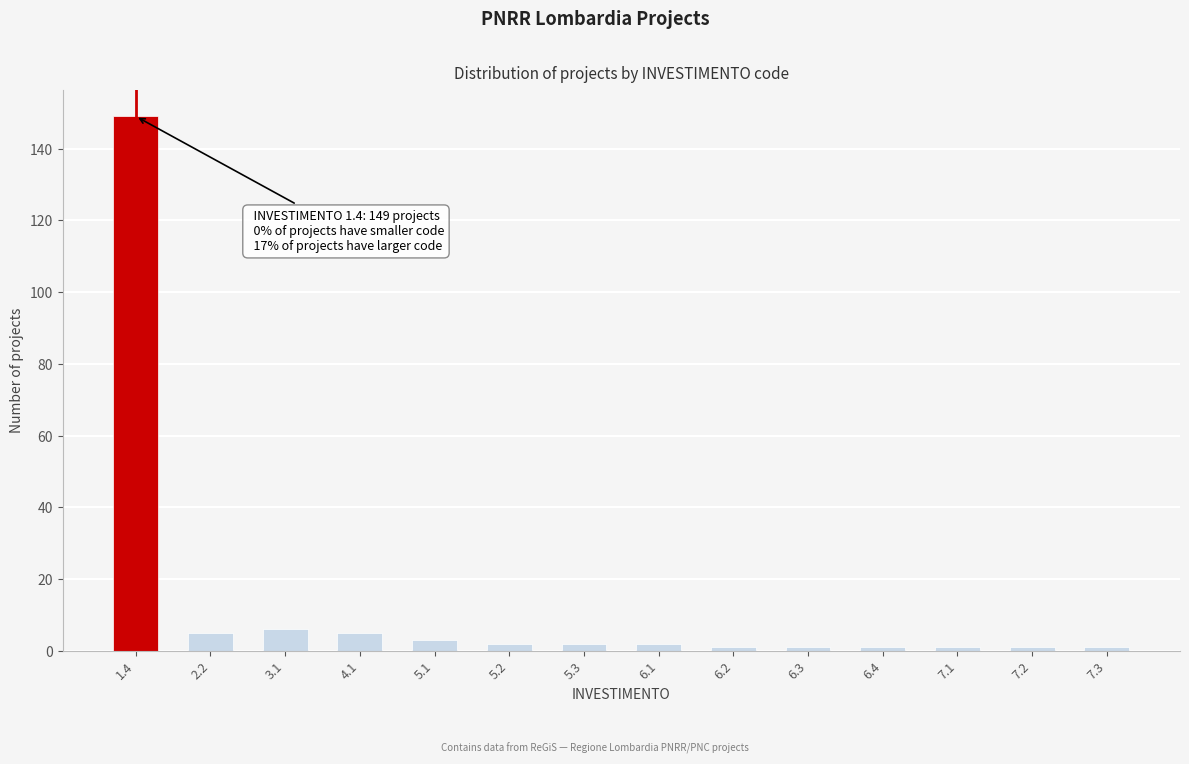

Reading right to left, transcribe all the data shown in this chart.

1	1	1	1	1	1	2	2	2	3	5	6	5	149